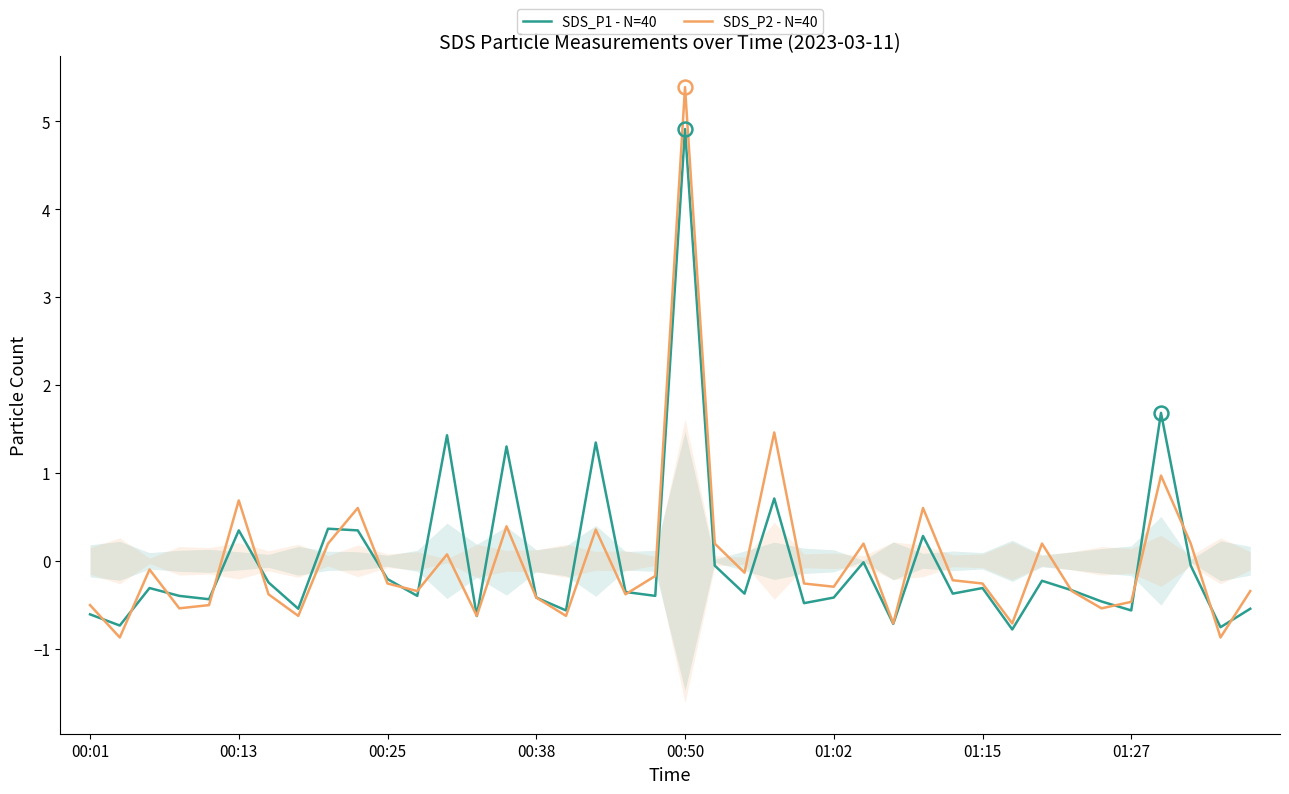

How many lines are shown in the chart?

2